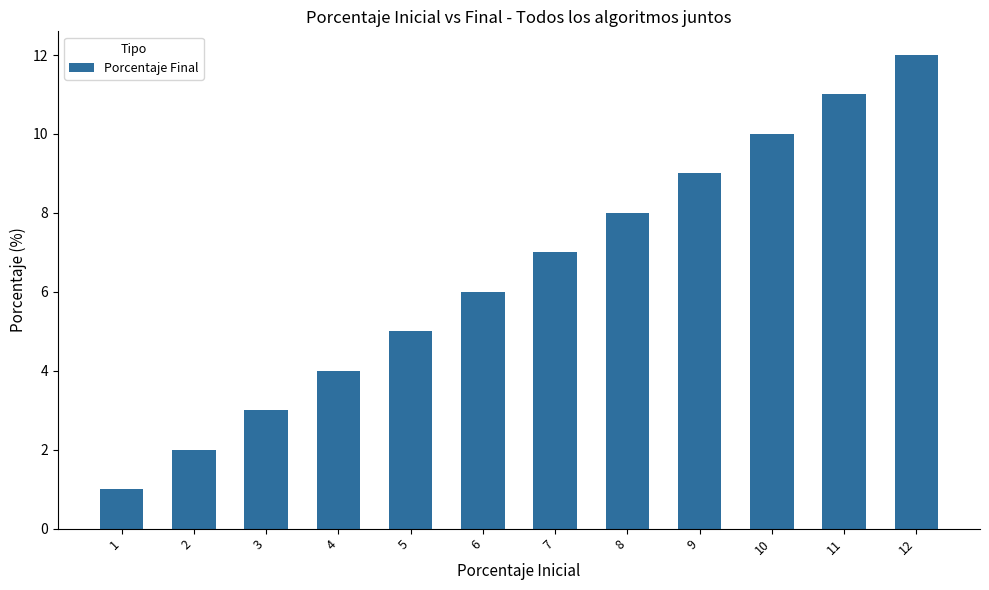

What is the change in value from 1 to 11?

+10